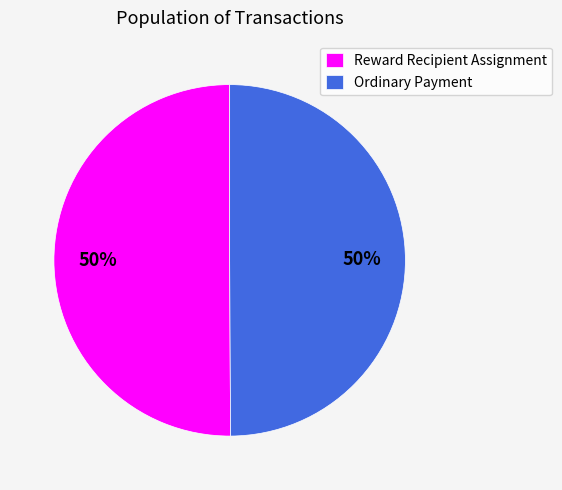

What is the ratio of the value at Reward Recipient Assignment to the value at Ordinary Payment?

1.0